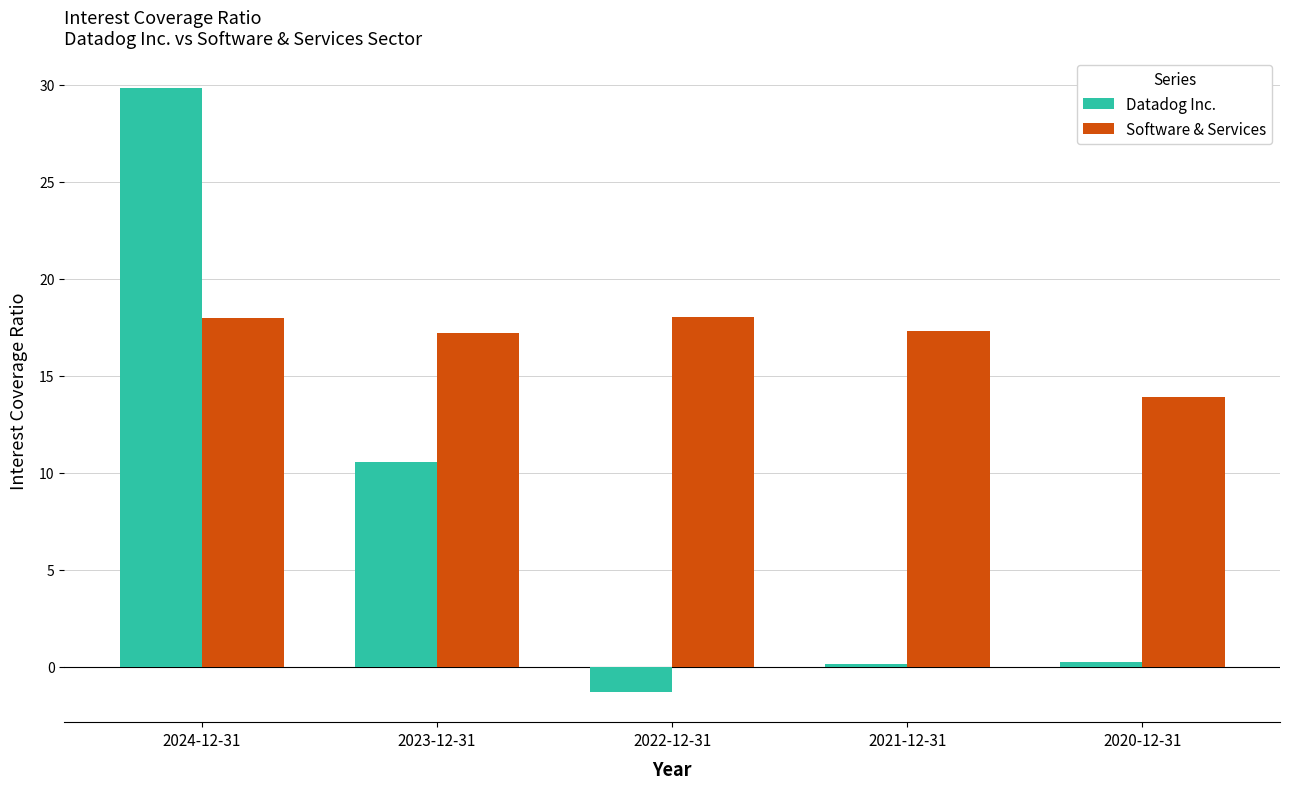

At 2020-12-31, list the series in order from smallest to largest.

Datadog Inc., Software & Services